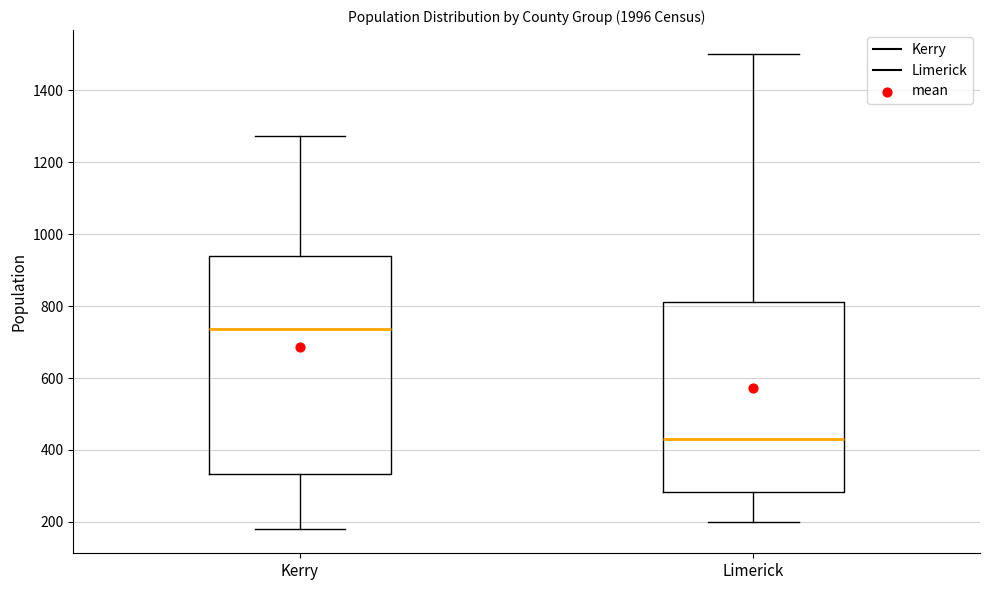

Reading left to right, read every box against the y-axis: the position of its median line, the range the box covers, and the ends of its whiskers. The values are not printed on the chart, so give them approximately, as read against the axis.

Kerry: median 740, box 340 to 940, whiskers 180 to 1280
Limerick: median 440, box 280 to 820, whiskers 200 to 1500